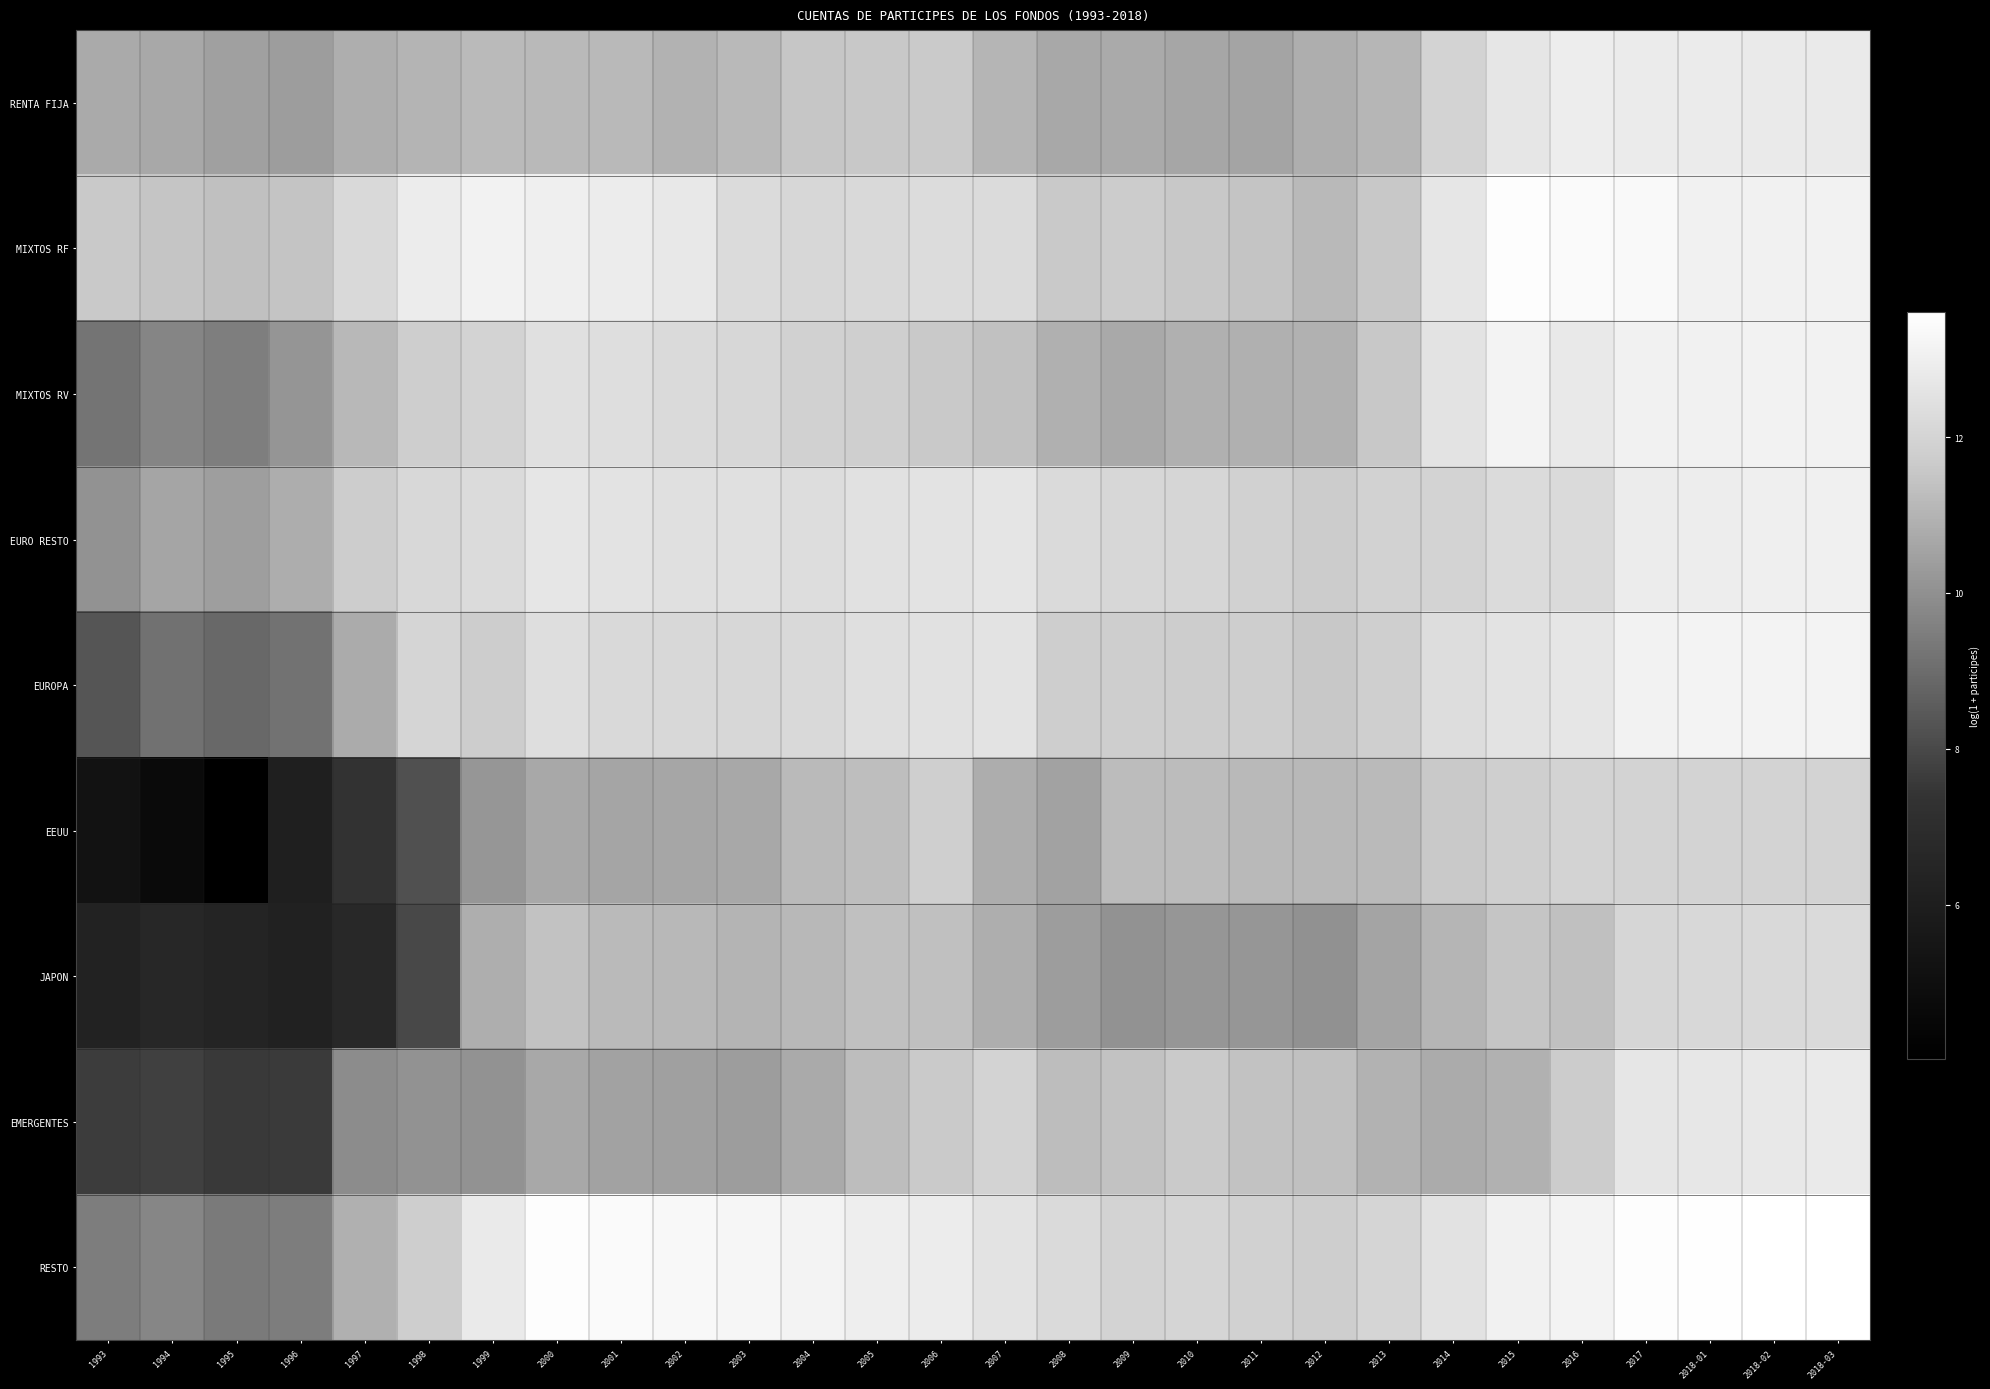

What is the total value across all series at 2015?

111.4